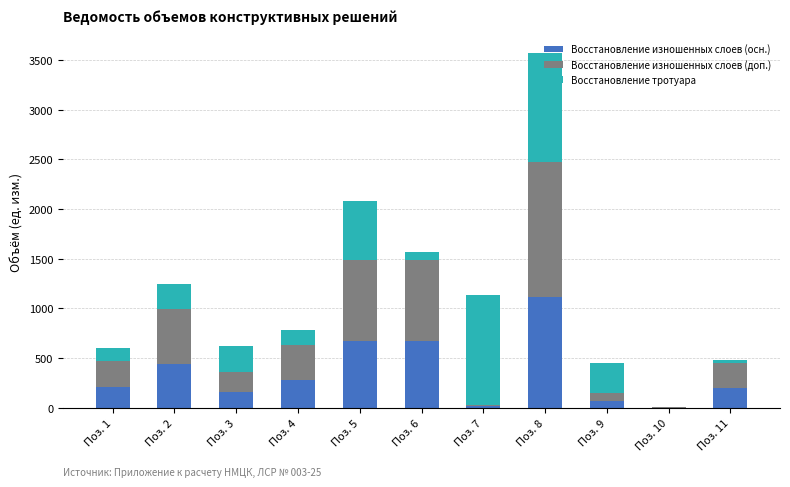

At which label does Восстановление изношенных слоев (осн.) reach its peak?

Поз. 8